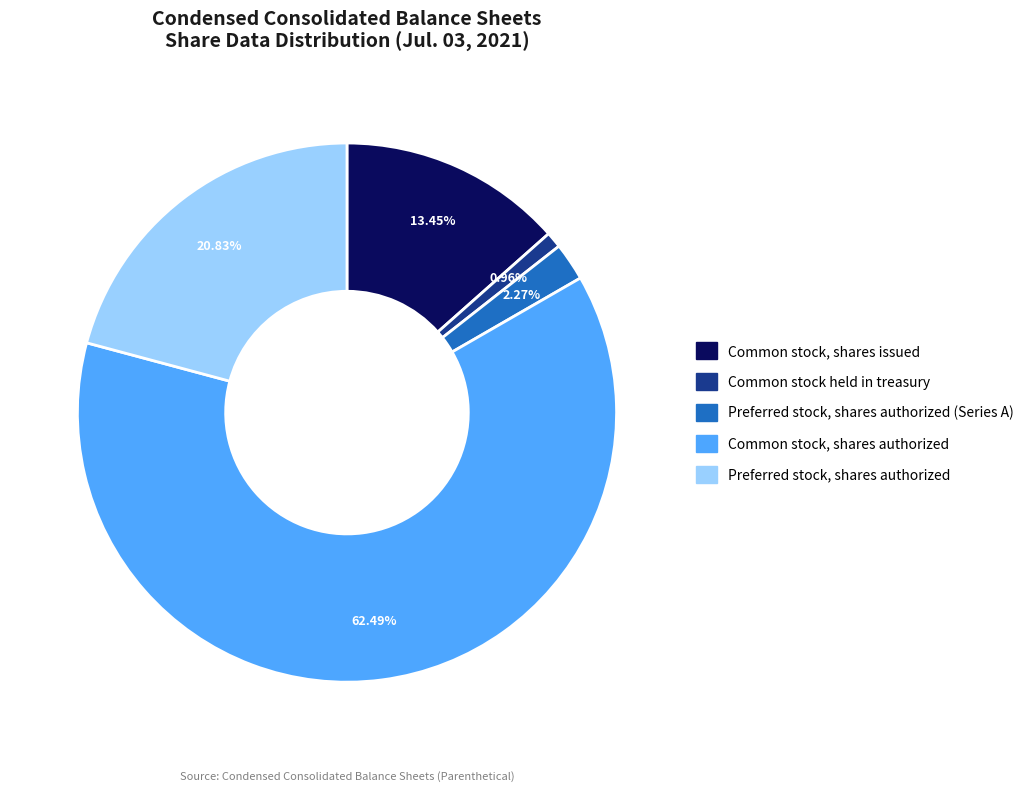

To the nearest percent, what is the difference between the largest and smallest slice percentages?

62%